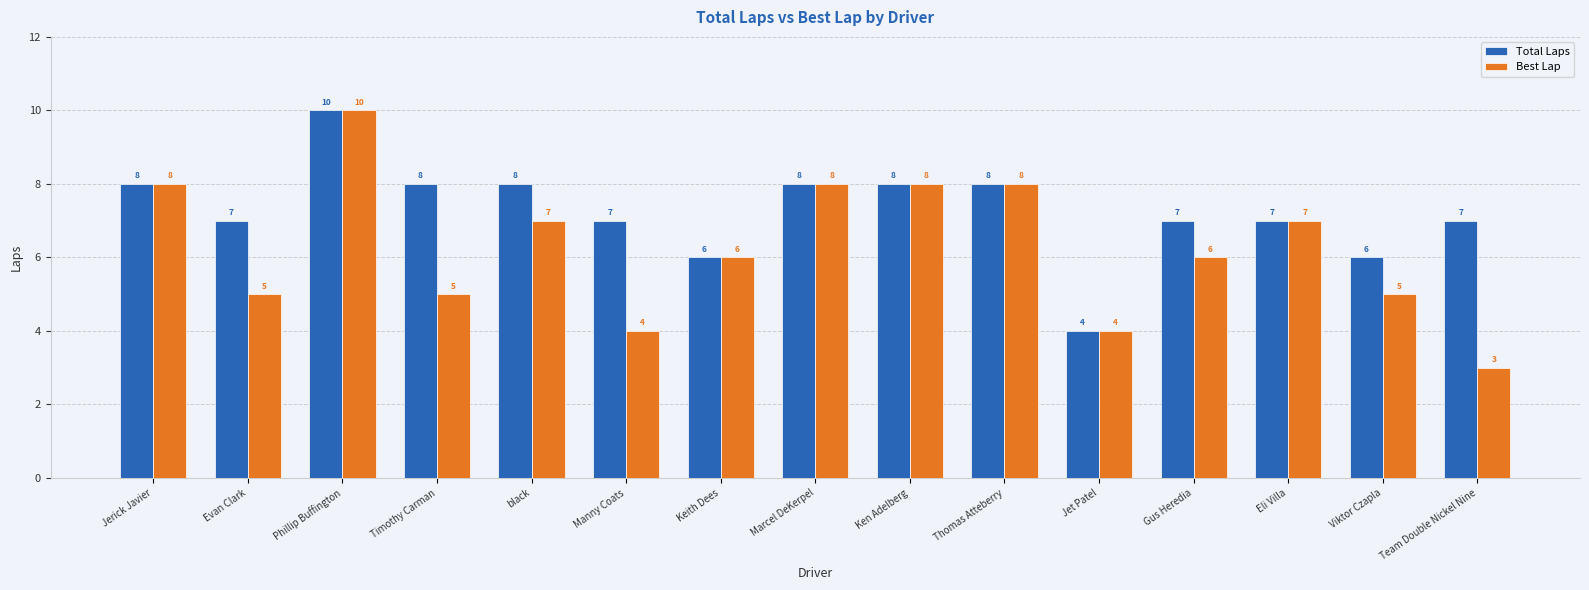

What is the label of the 11th bar from the right?

black